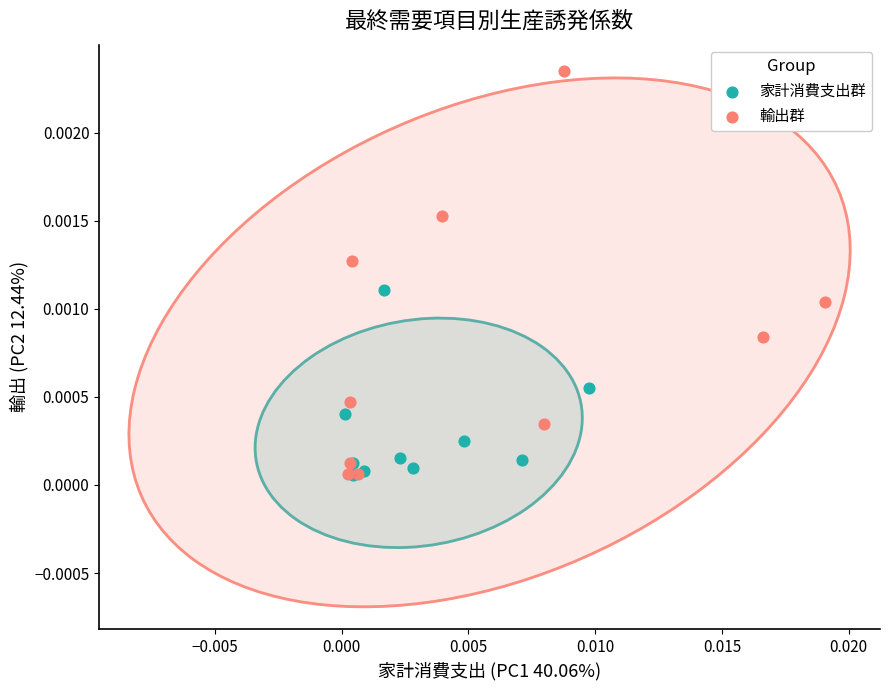

Which series has the largest Y range (max minus min)?

輸出群